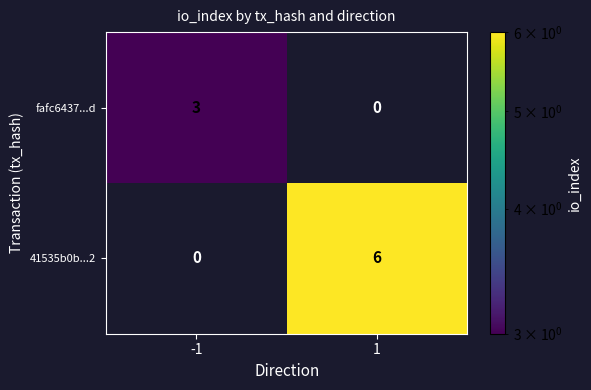

Rank the series at 1 from lowest to highest value.

fafc6437...d, 41535b0b...2